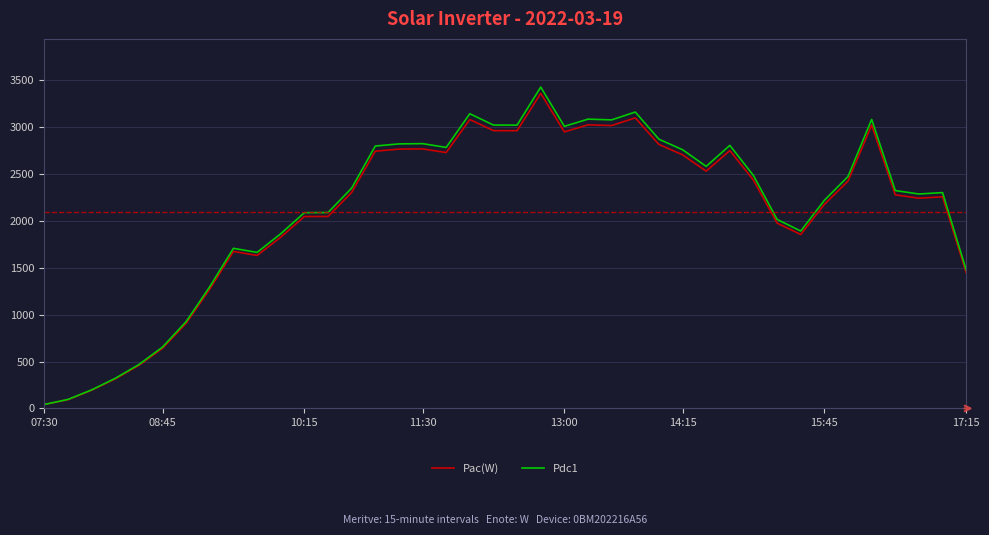

What is the greatest value displayed?

3426.2